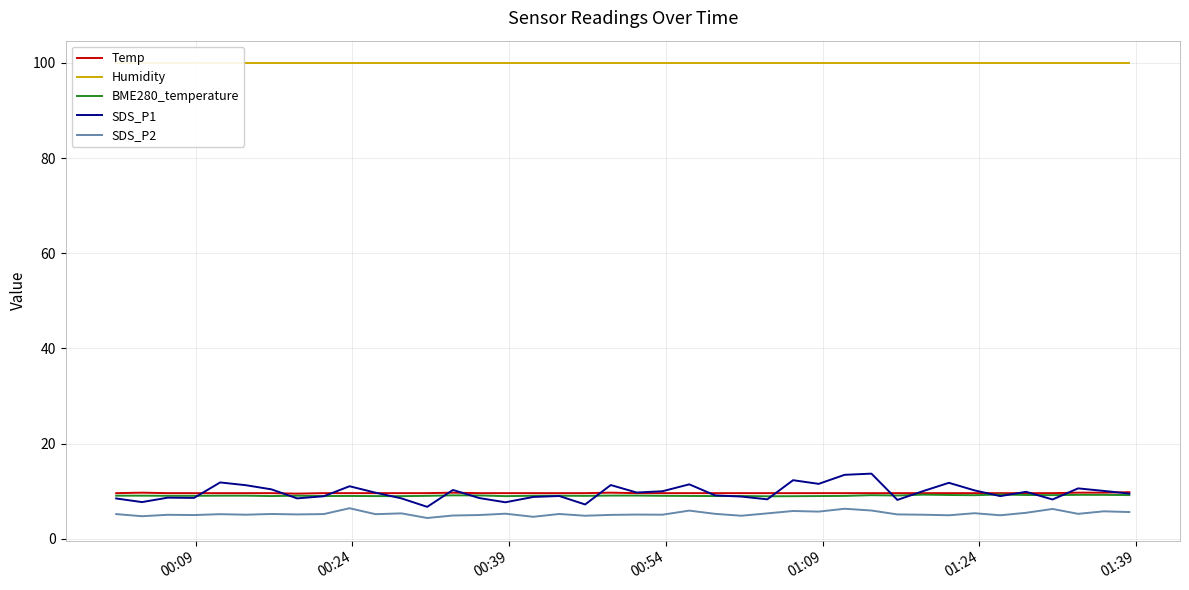

What is the average value of the SDS_P2 series?

5.3